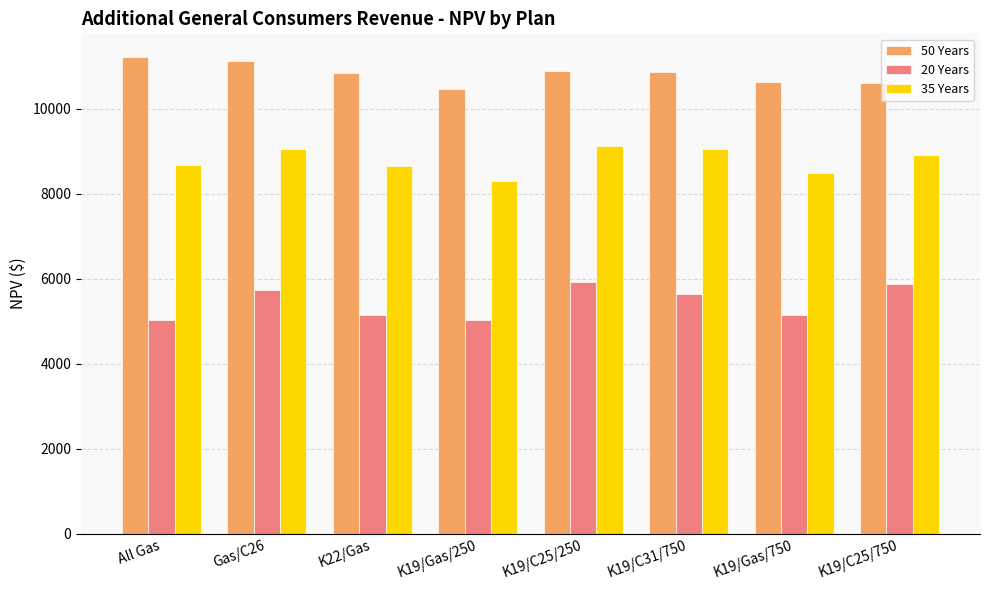

Rank the series by their maximum value, from highest to lowest.

50 Years, 35 Years, 20 Years